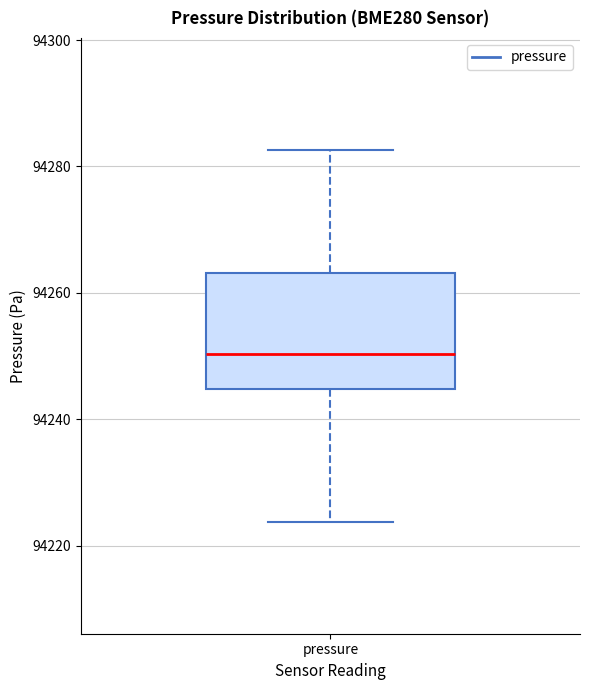

Where is the upper edge of the box for pressure on the y-axis? The values are not printed on the chart, so give them approximately, as read against the axis.

94264